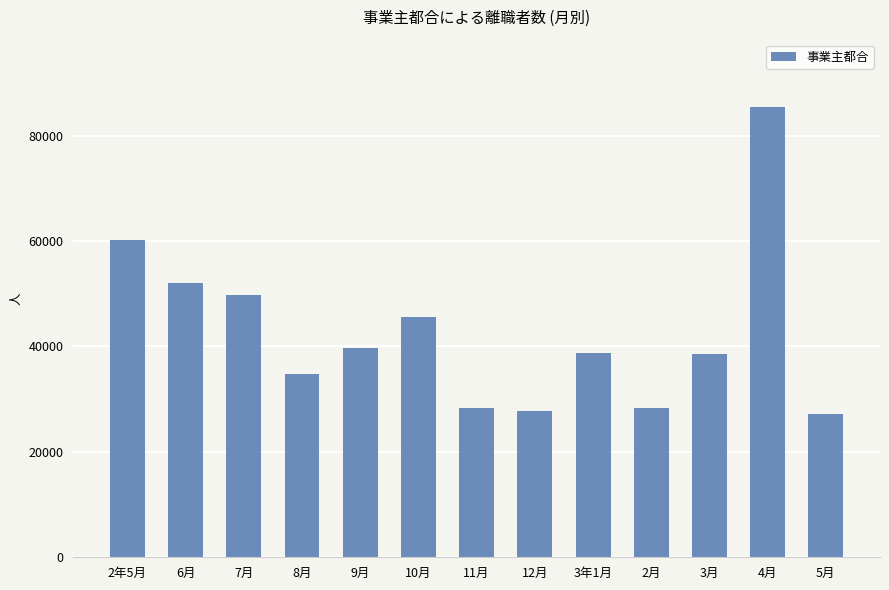

What is the maximum value shown in the chart?

85391